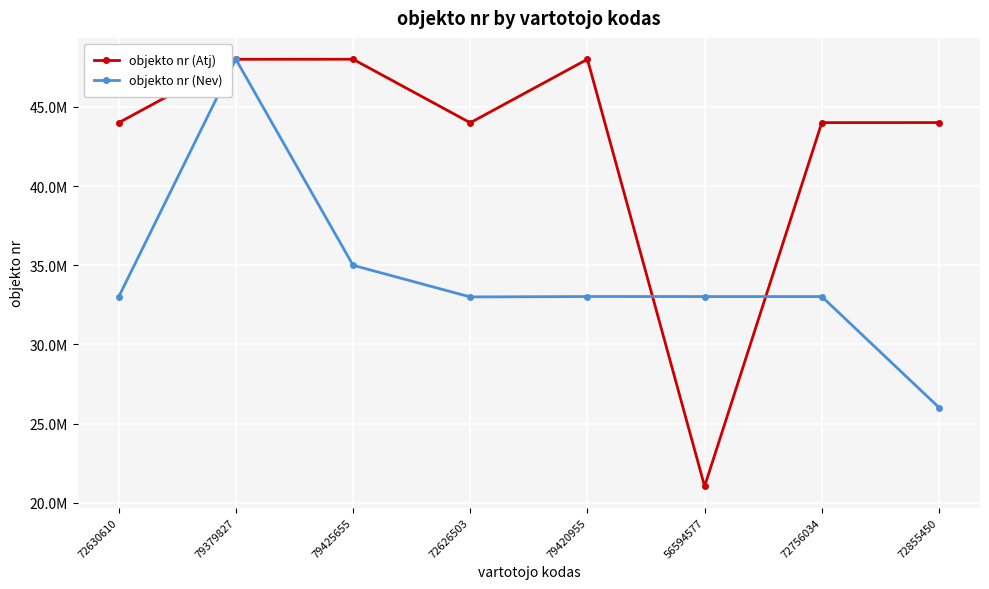

The value of objekto nr (Atj) at 72626503 is 78870999. True or false?

False